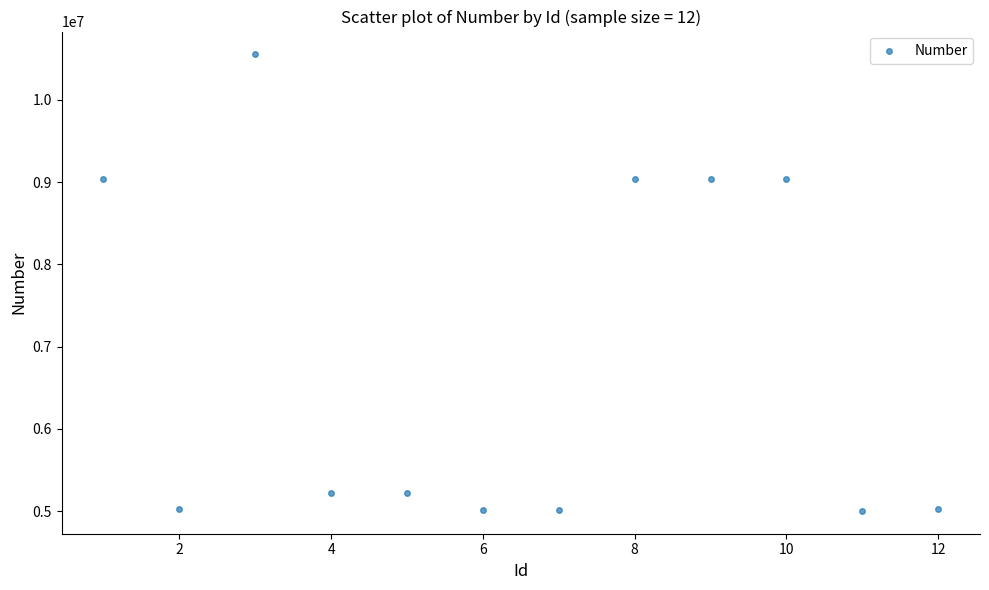

What is the average X value?

6